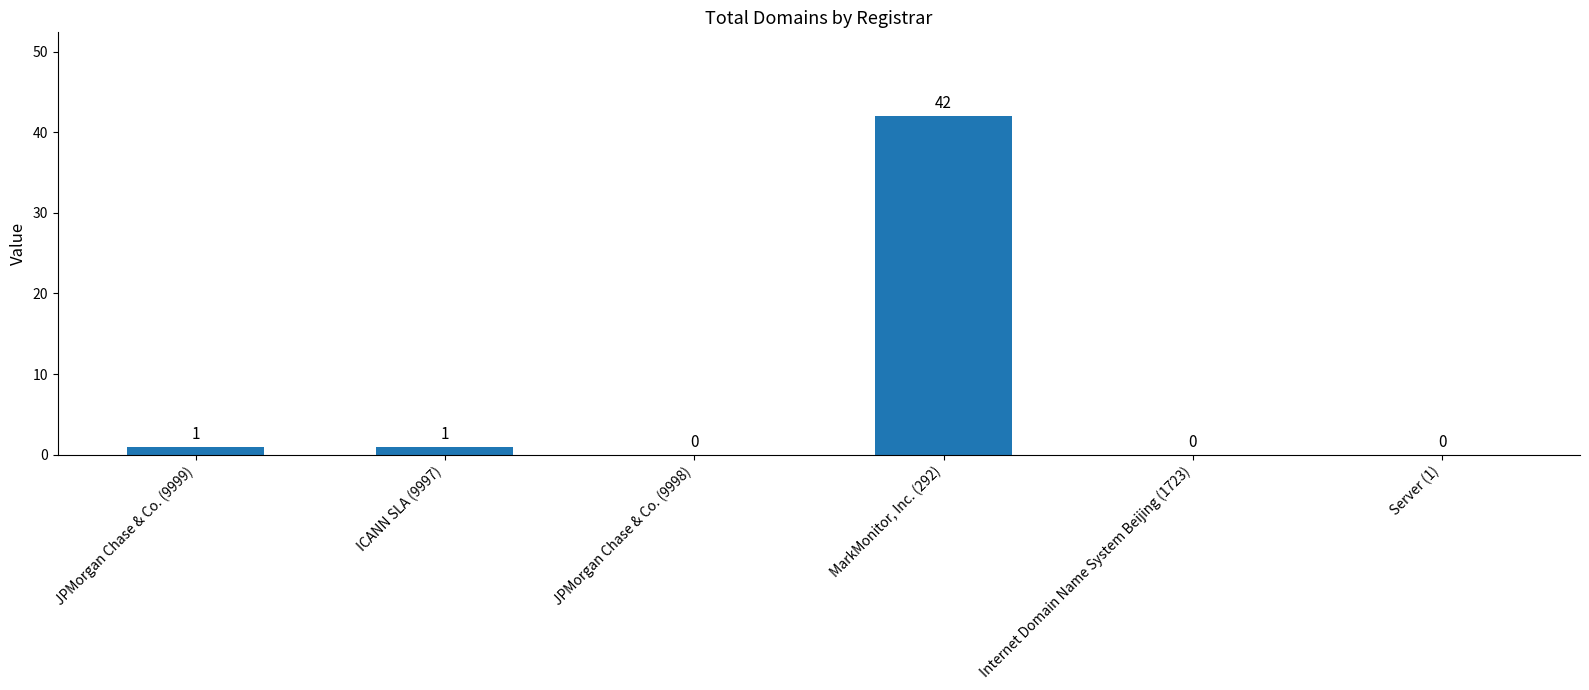

What is the change in value from JPMorgan Chase & Co. (9998) to MarkMonitor, Inc. (292)?

+42